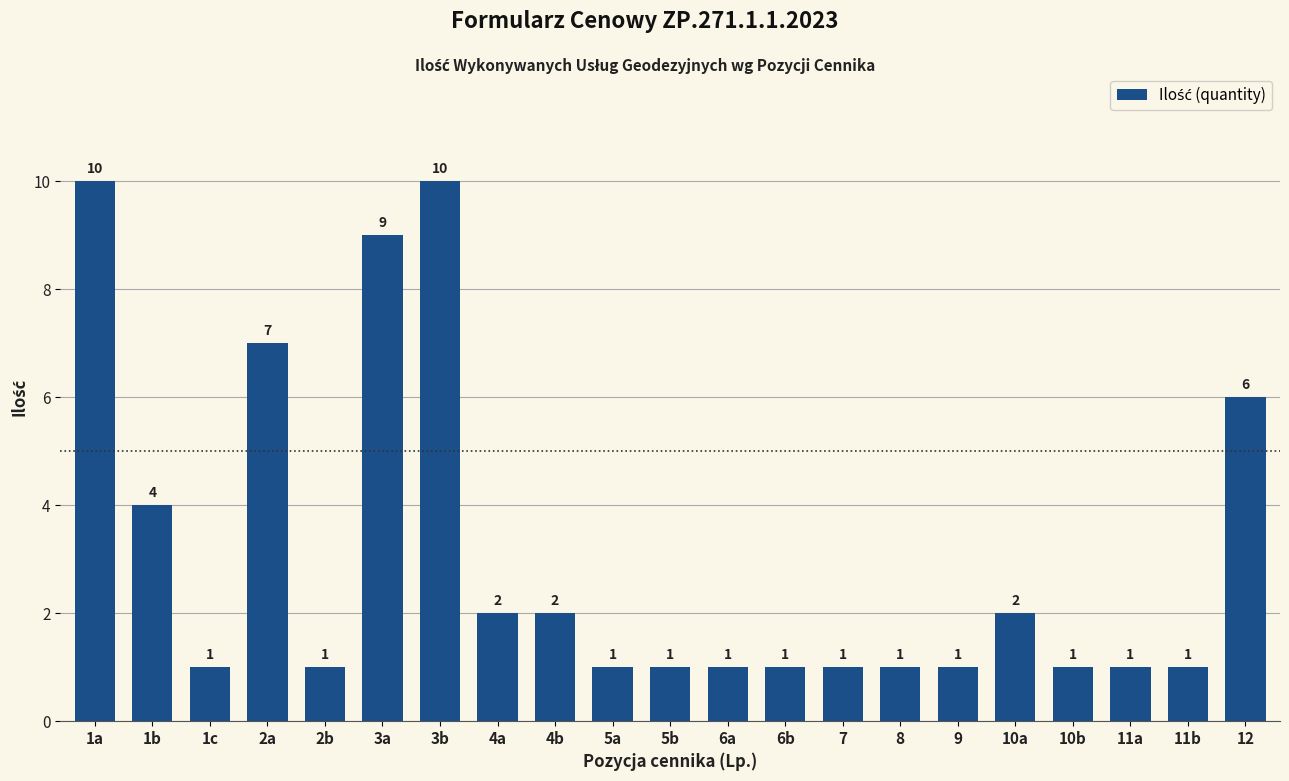

What value does the data have at 6b?

1